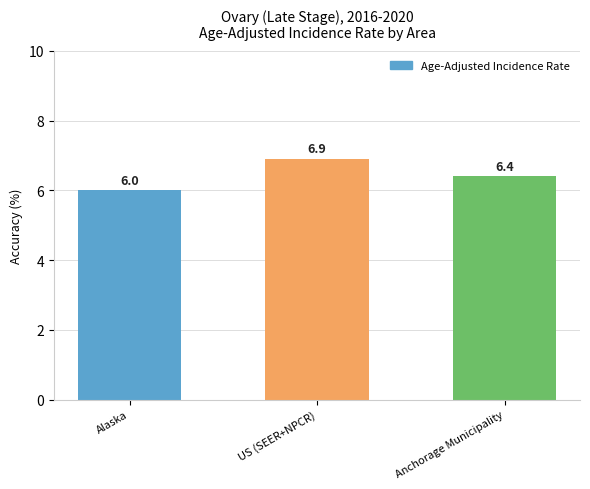

Reading left to right, list all the values displayed in this chart.

6.0	6.9	6.4